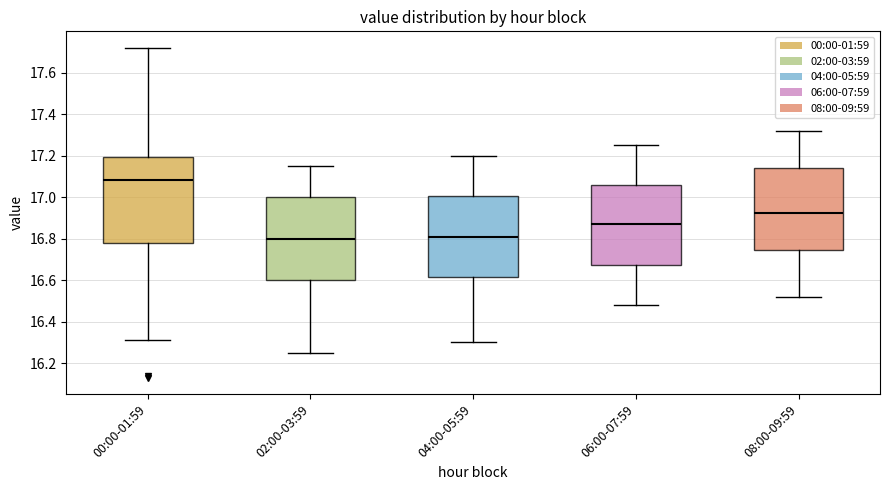

Which box's median line is the highest?

00:00-01:59